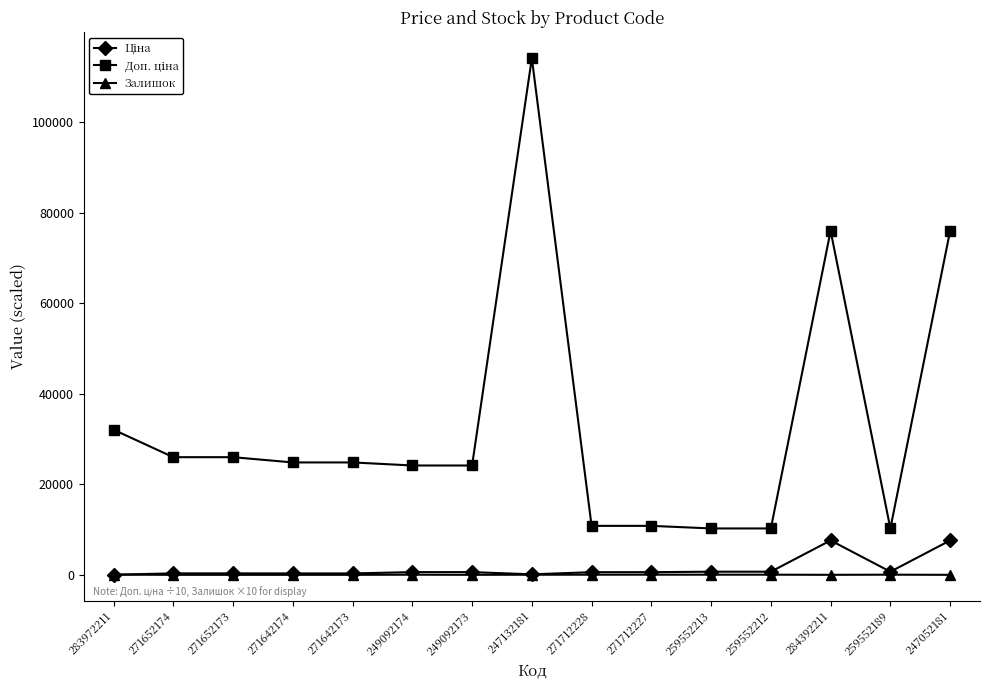

At which category is the sum across all series the highest?

247132181